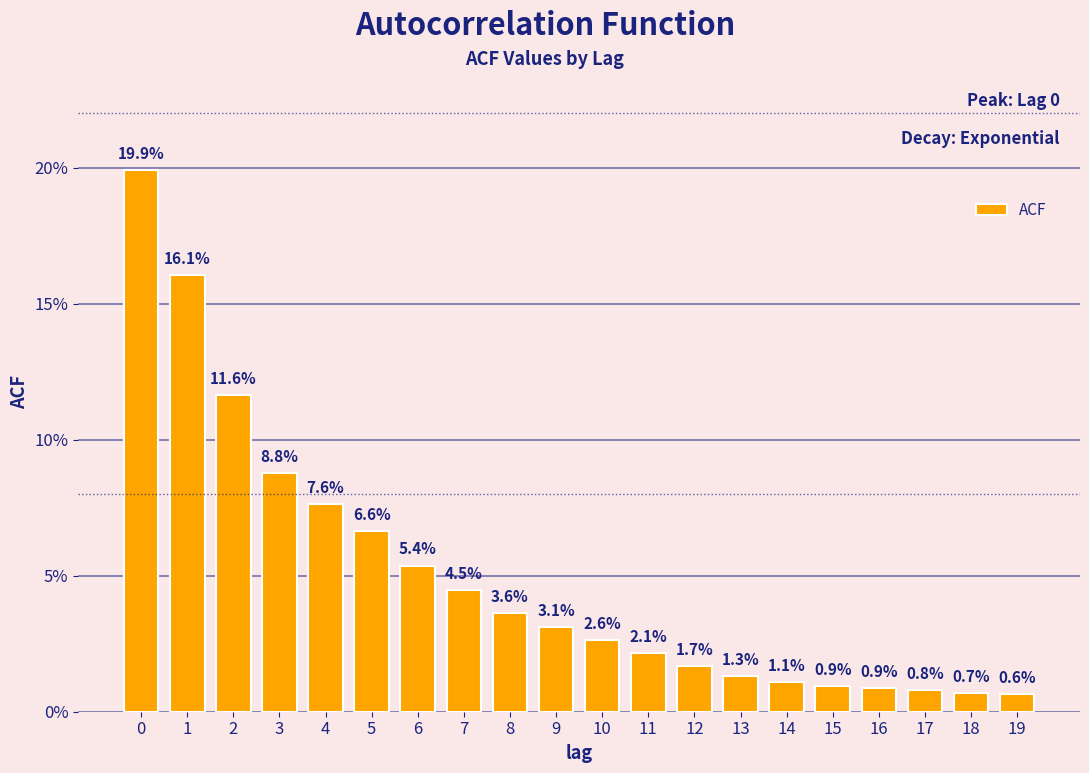

Are the bars horizontal?

No